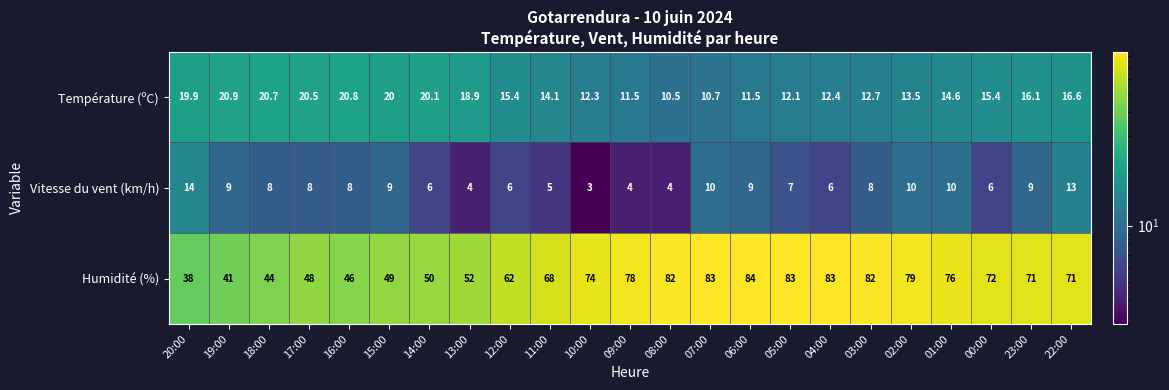

At which label is Humidité (%) closest to 61?

12:00